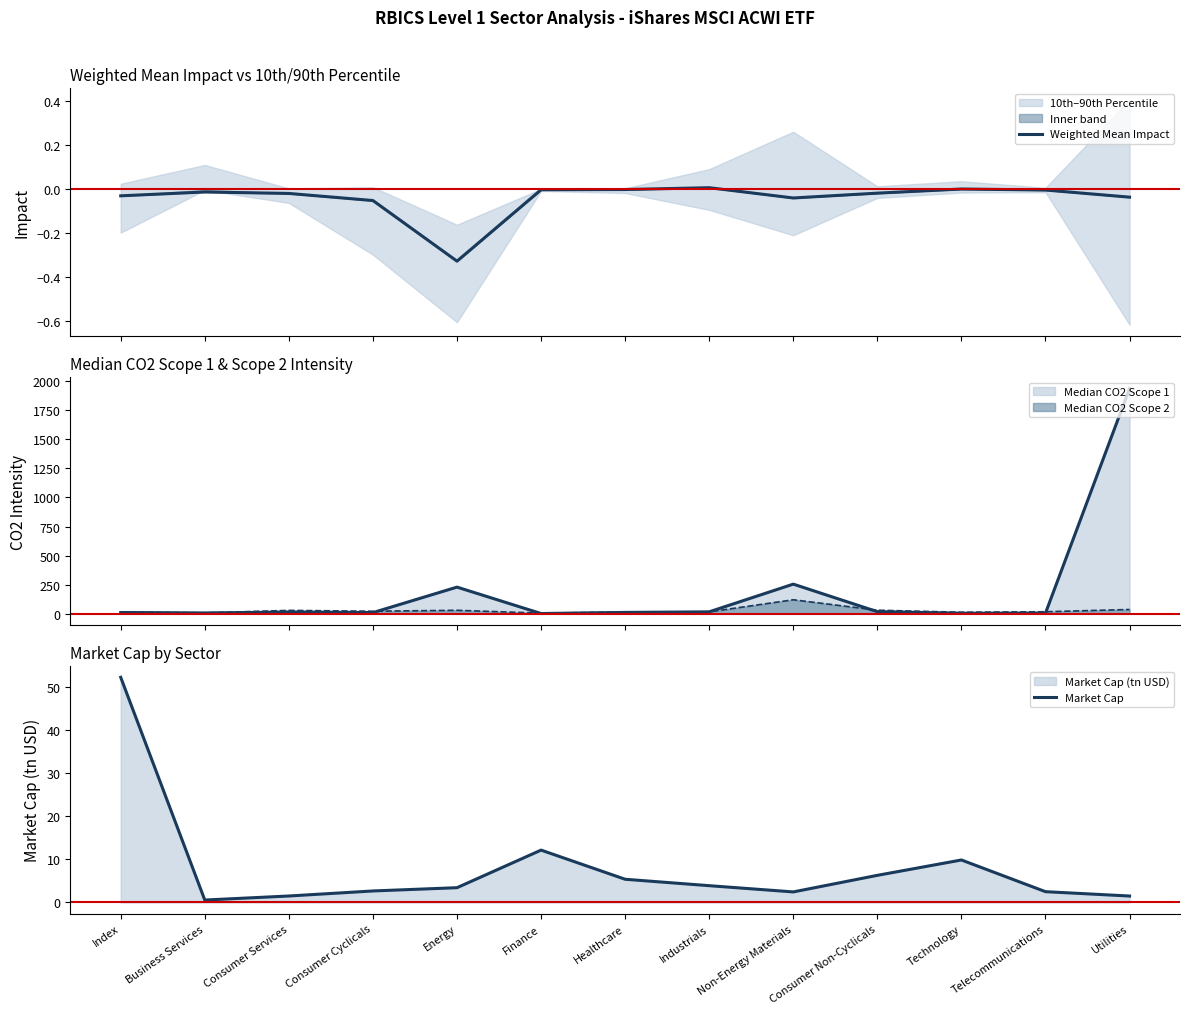

Reading left to right, transcribe all the data shown in this chart.

Weighted Mean Impact: -0.0	-0.0	-0.0	-0.1	-0.3	-0.0	-0.0	0.0	-0.0	-0.0	-0.0	-0.0	-0.0
Market Cap: 52.4	0.6	1.5	2.7	3.4	12.2	5.4	3.9	2.5	6.3	9.9	2.5	1.5